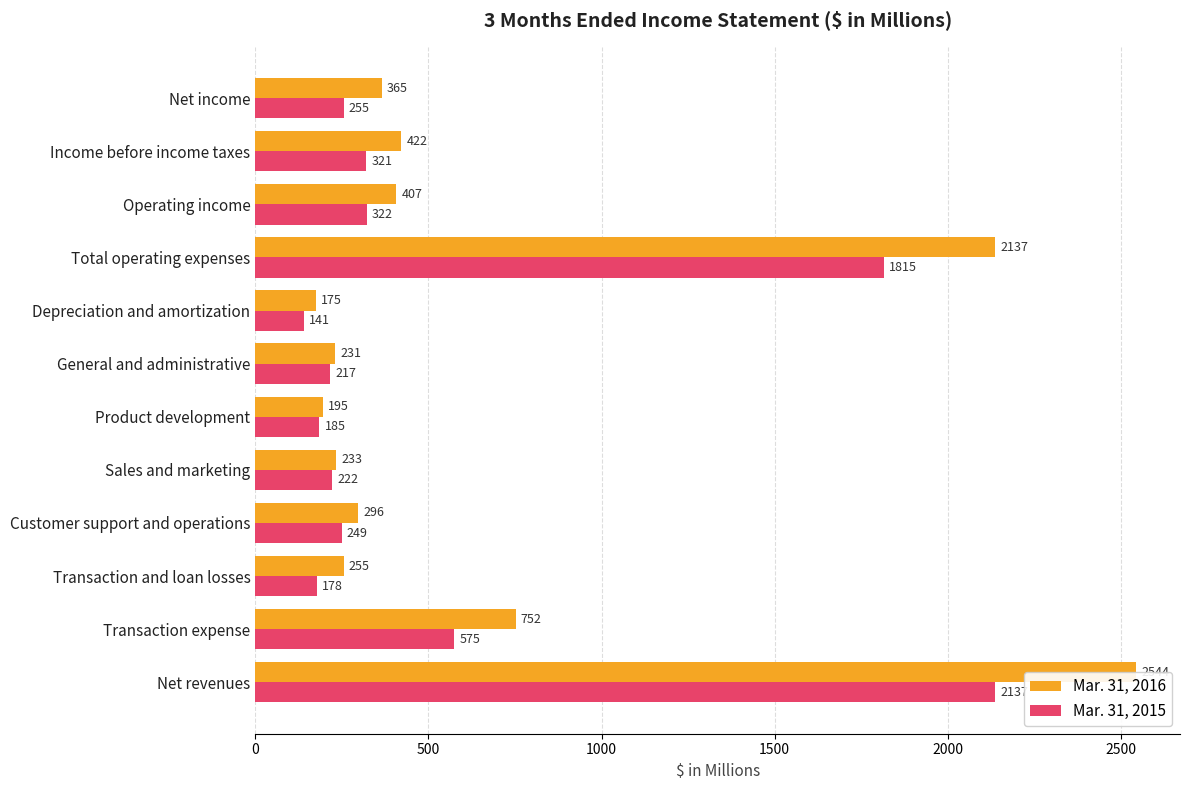

What is the difference between the maximum and minimum values in the Mar. 31, 2015 series?

1996